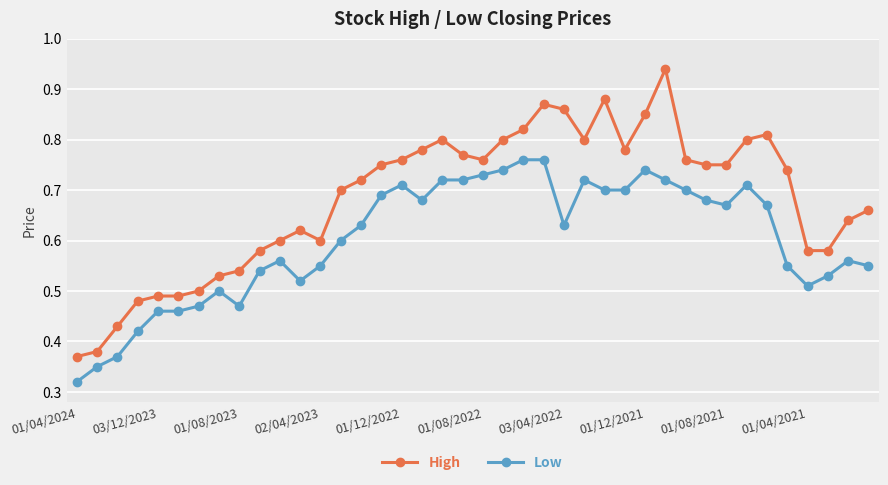

How many High values are between 0 and 1?

40